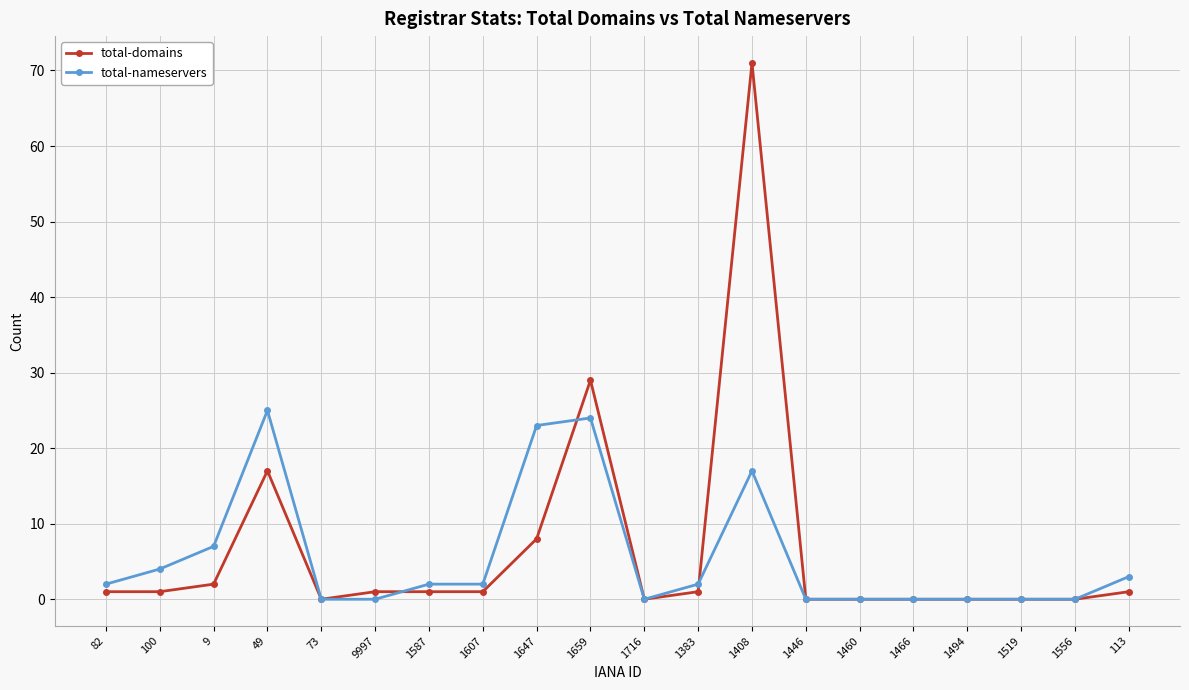

What is the difference between the highest and lowest values at 1408?

54